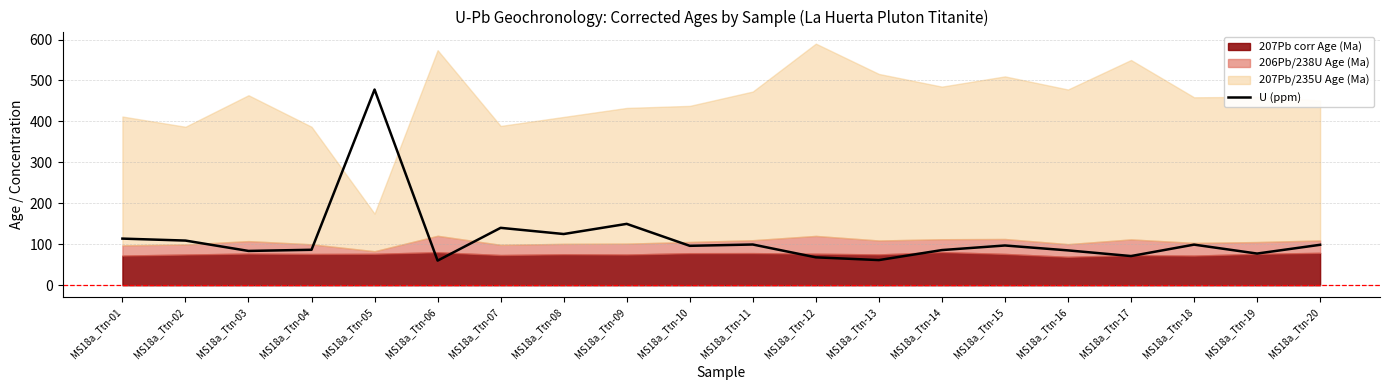

Reading left to right, what are all the values shown in this chart?

113.9	109.1	83.8	86.6	477.9	60.2	140.2	125.1	149.9	96.3	99.5	68.2	61.5	85.9	97.1	85.1	71.3	99.2	77.4	98.8